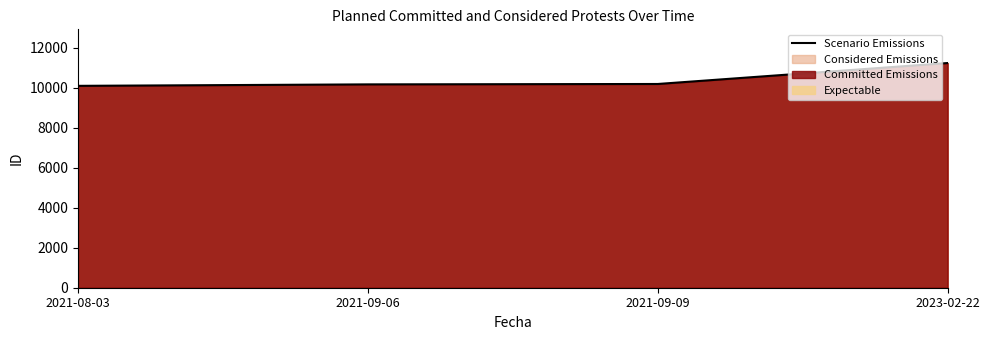

What position from the left is 2023-02-22?

4